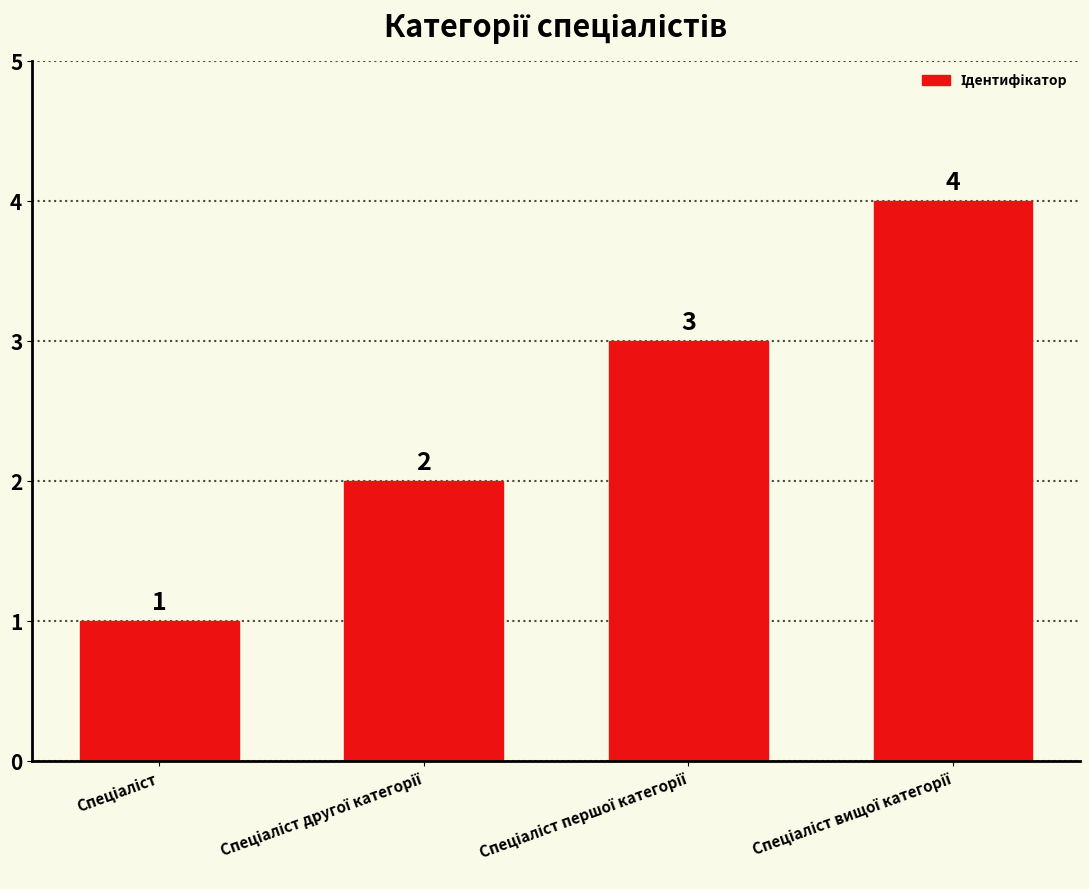

What is the value of the 4th bar from the left?

4